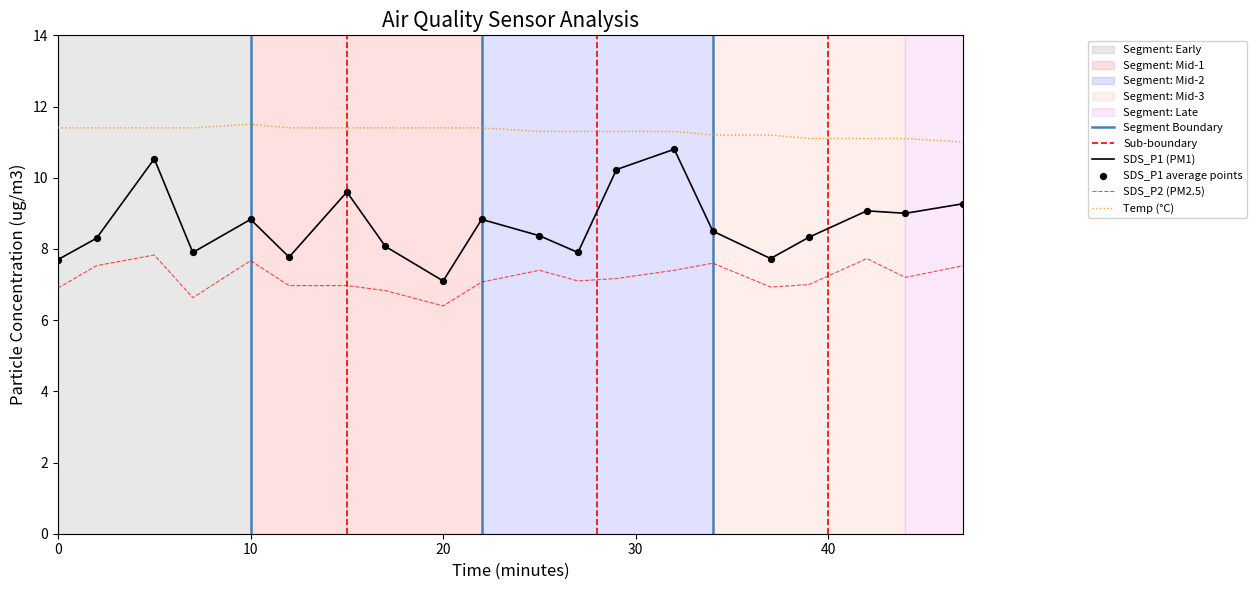

Which series contains the highest Y value?

Temp